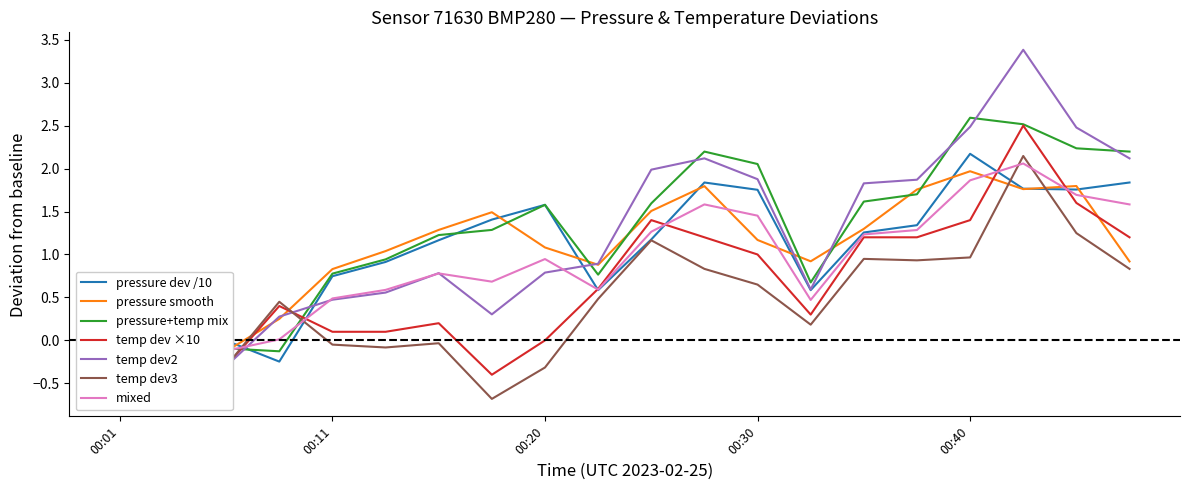

Where is temperature nearest to the value 1?

00:30